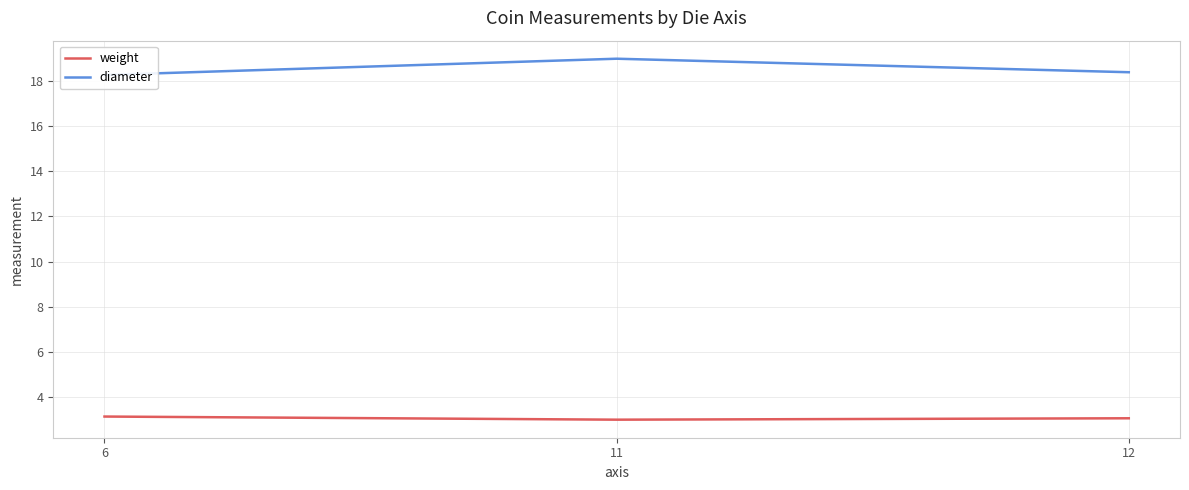

What are all the series names shown in the legend?

weight, diameter